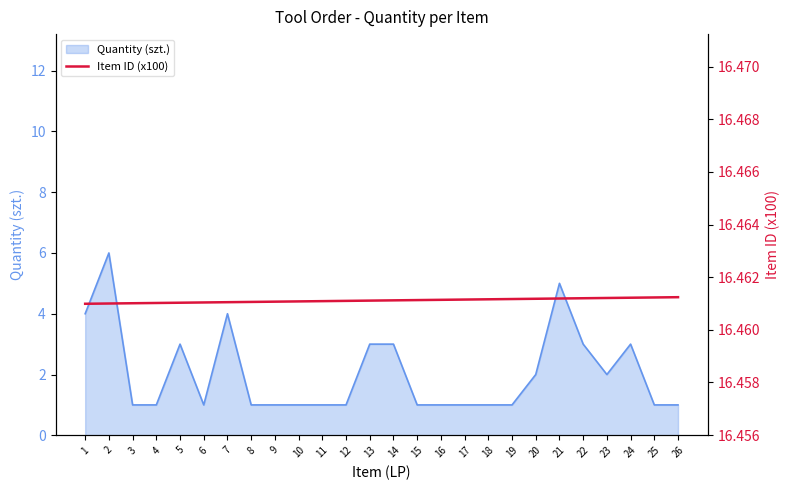

The value of Quantity (szt.) at 13 is 3. True or false?

True